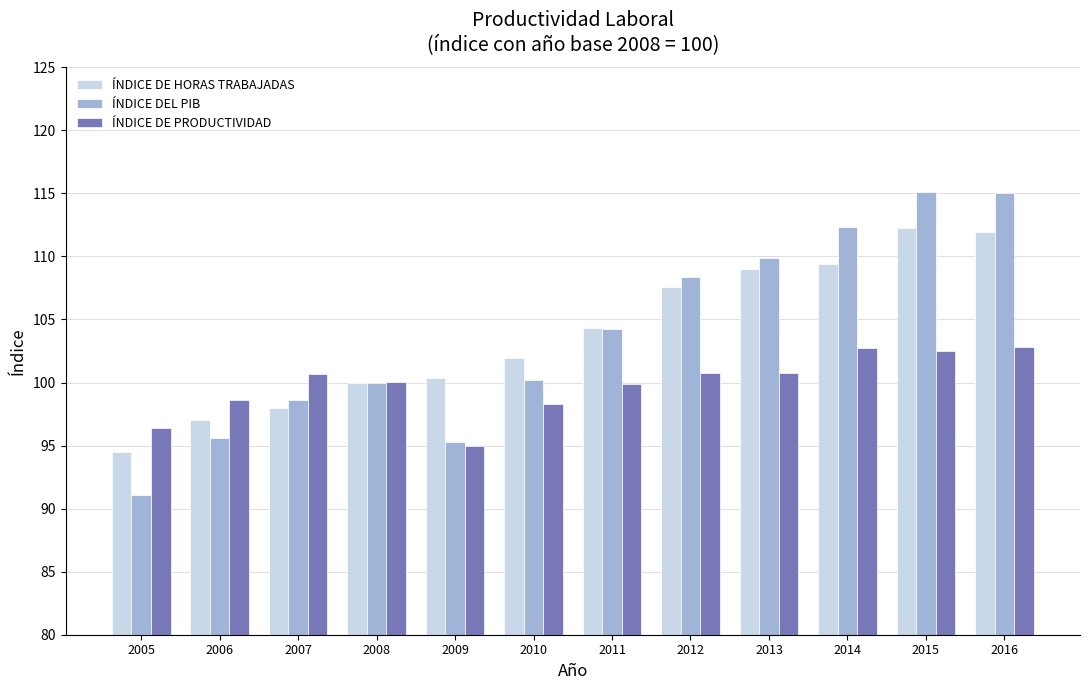

At how many categories does at least one series exceed 107?

5